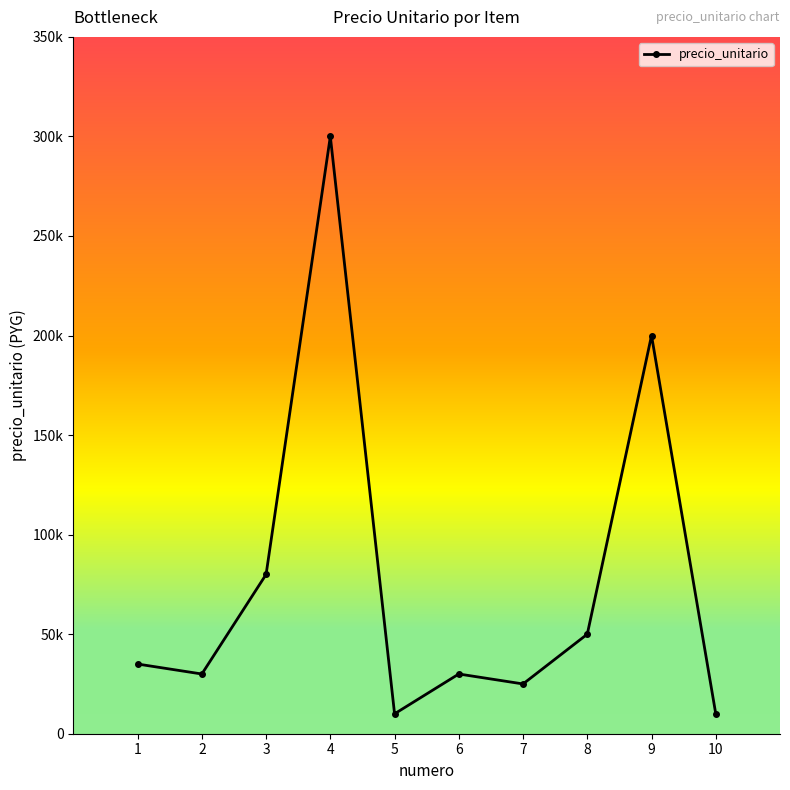

Does the chart display data point markers on the line(s)?

Yes